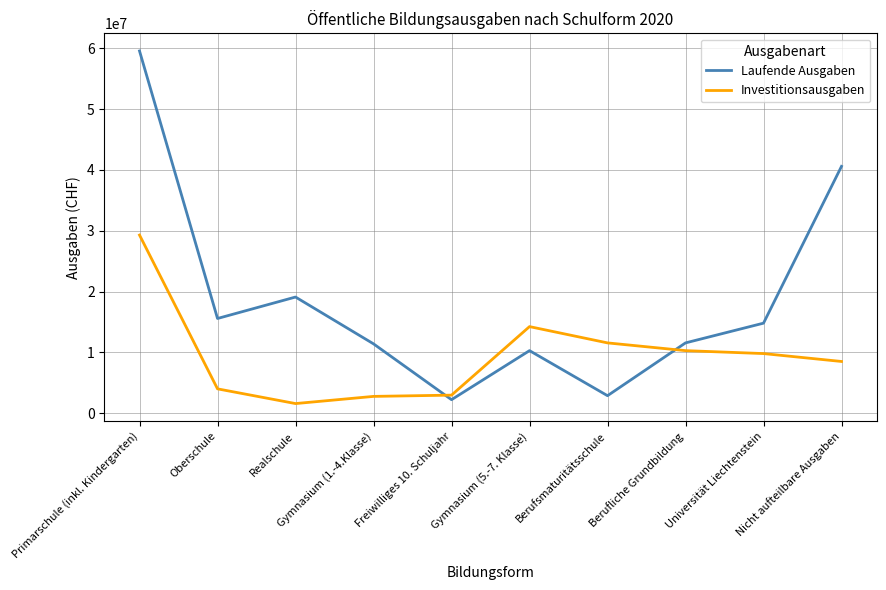

What are all the series names shown in the legend?

Laufende Ausgaben, Investitionsausgaben